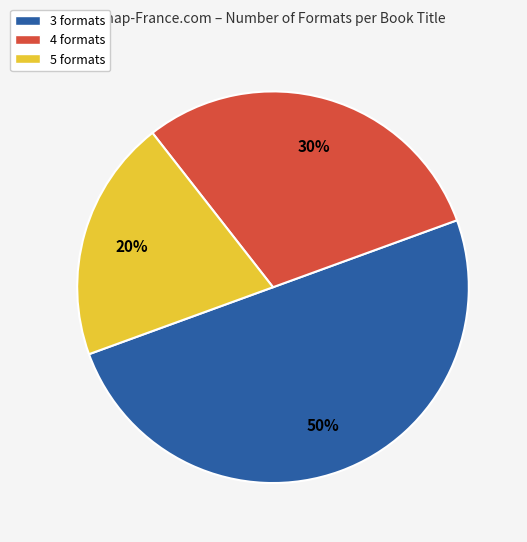

What is the ratio of the value at 3 formats to the value at 5 formats?

2.5